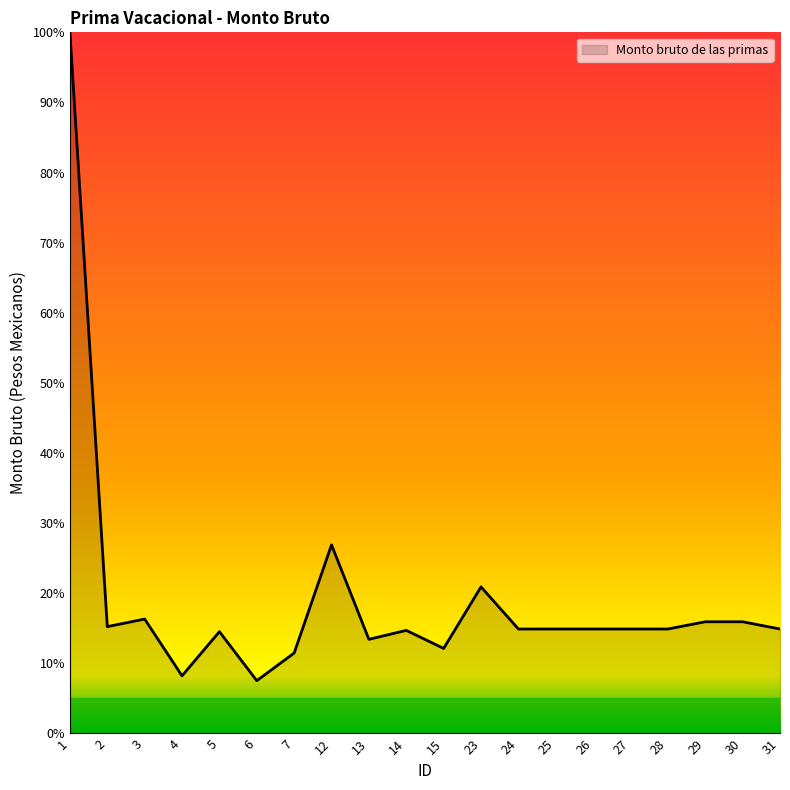

How many lines are shown in the chart?

1